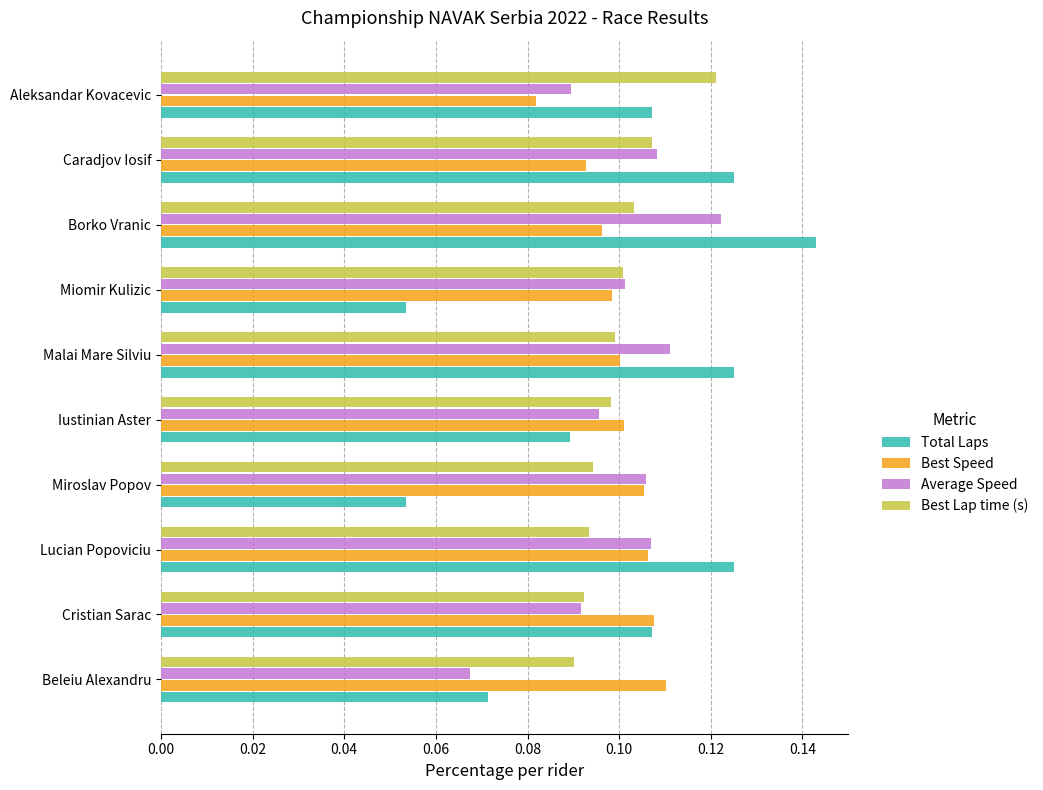

How many Total Laps values are between 0 and 1?

10